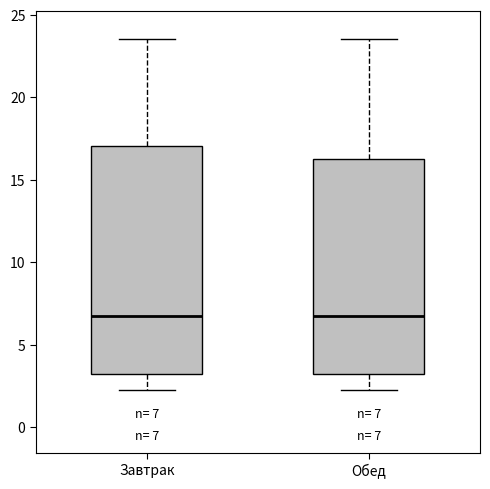

Comparing the boxes themselves (not the whiskers), which one is the tallest?

Завтрак